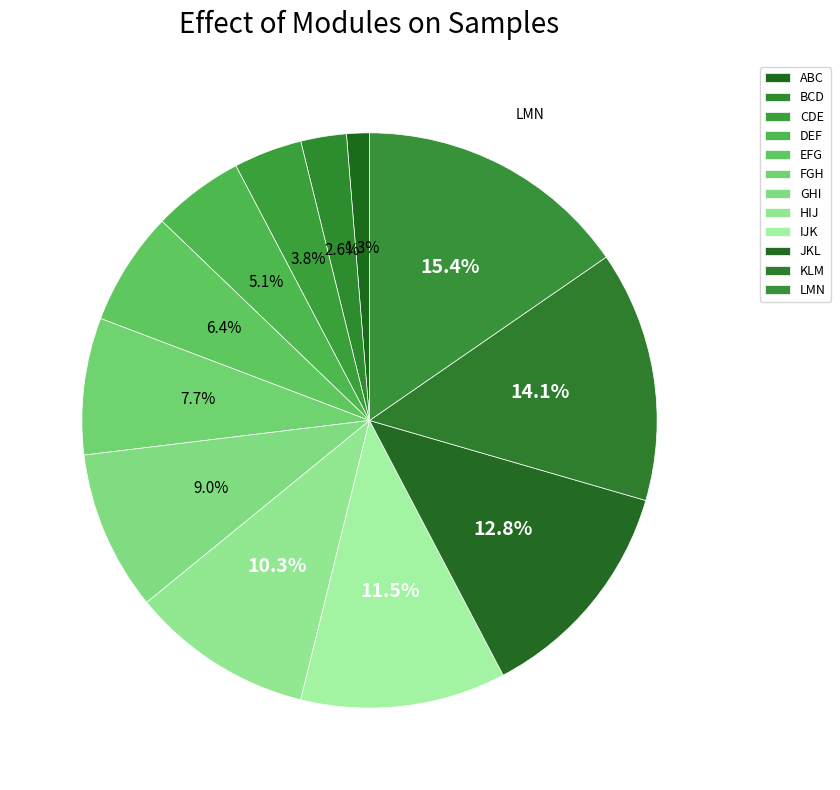

Combined, what portion of the pie is GHI and LMN?

24.4%